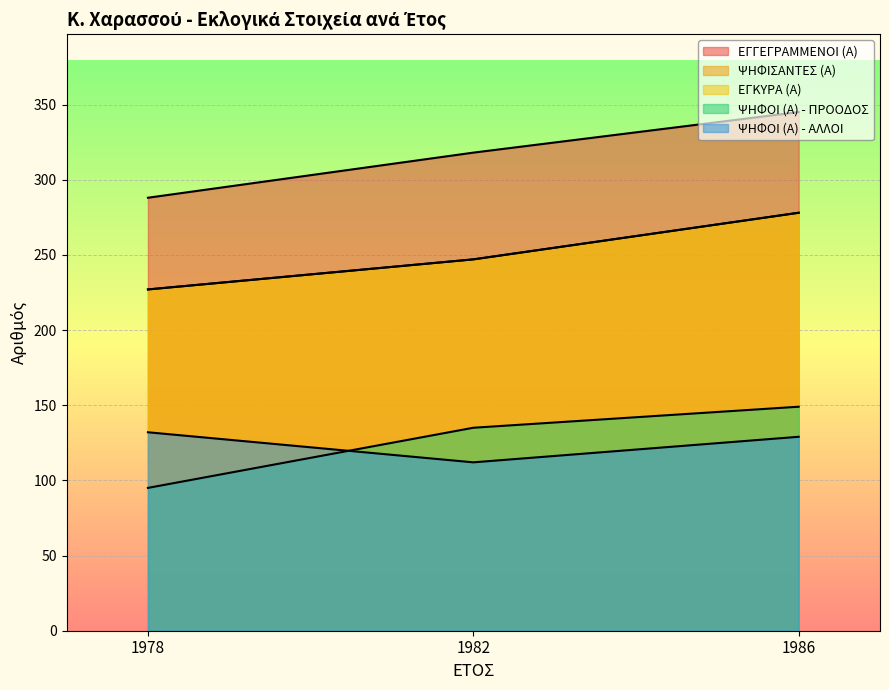

What is the value of the ΨΗΦΙΣΑΝΤΕΣ (Α) point at the 2nd from the left?

247